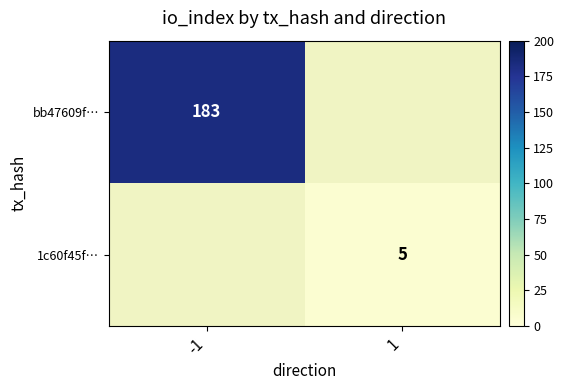

The 1c60f45f… series shows 7 at 1. True or false?

False